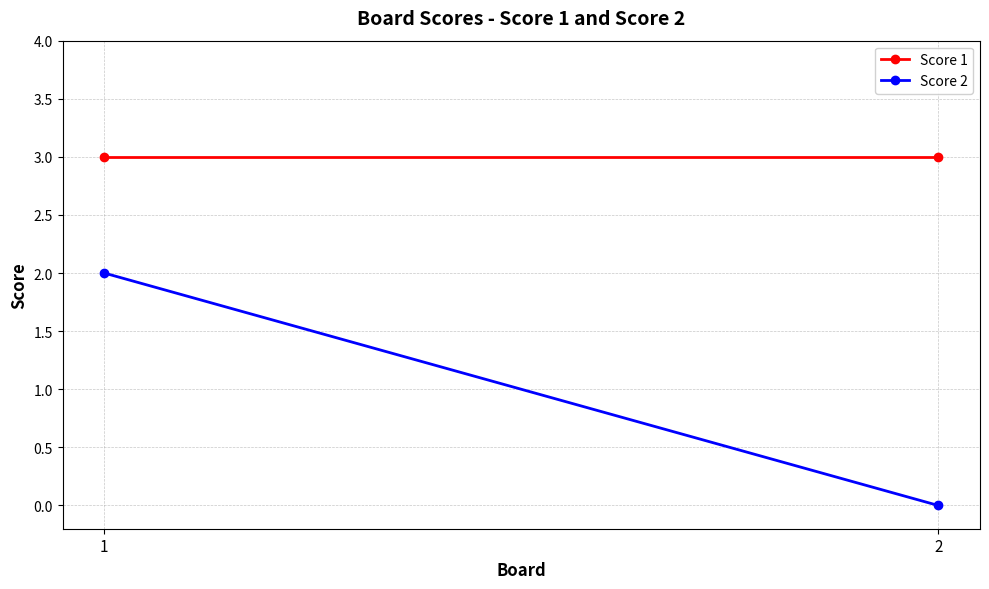

Which category has the highest value in the Score 1 series?

1